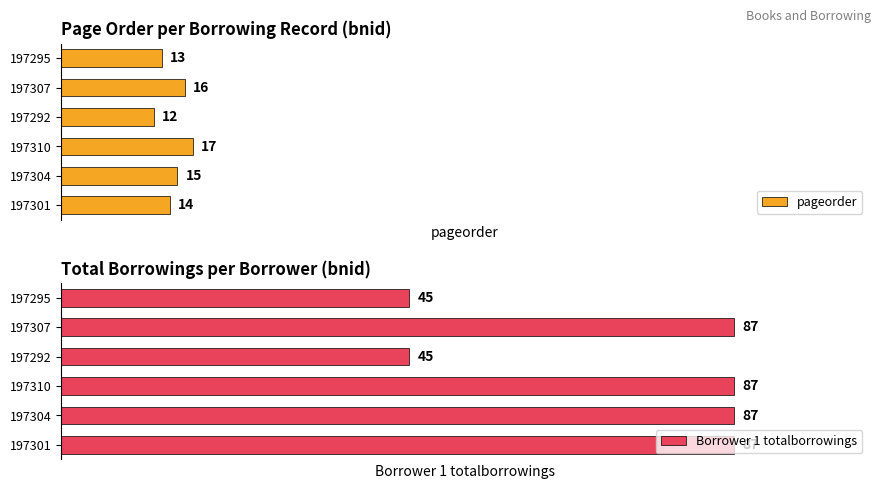

What is the average value of the pageorder series?

14